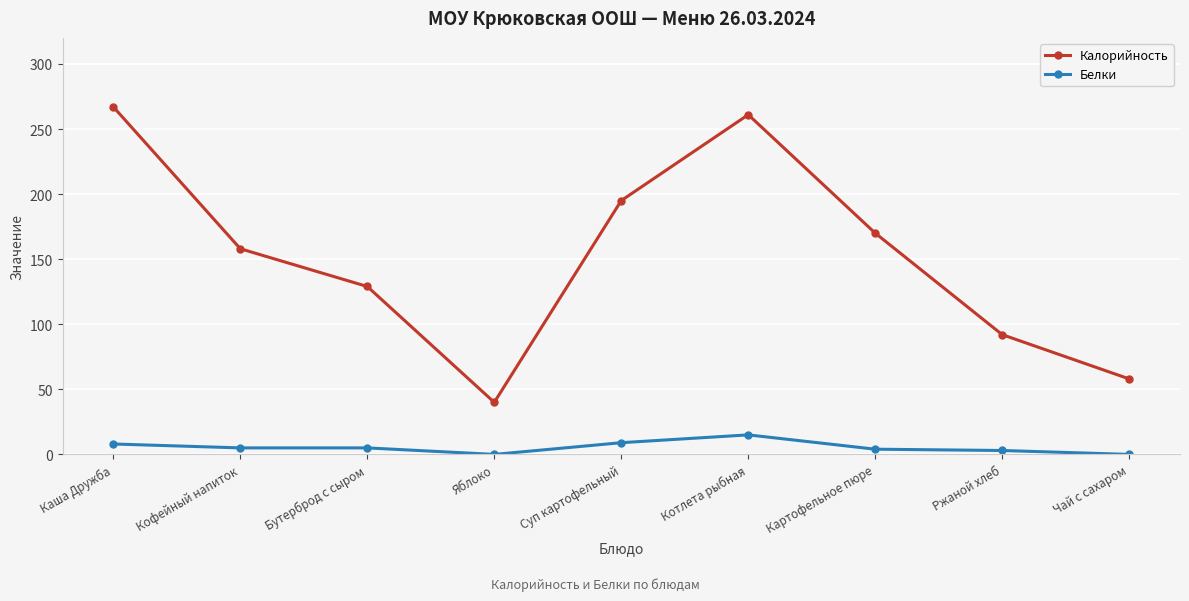

Is this an area chart (filled region under the line)?

No